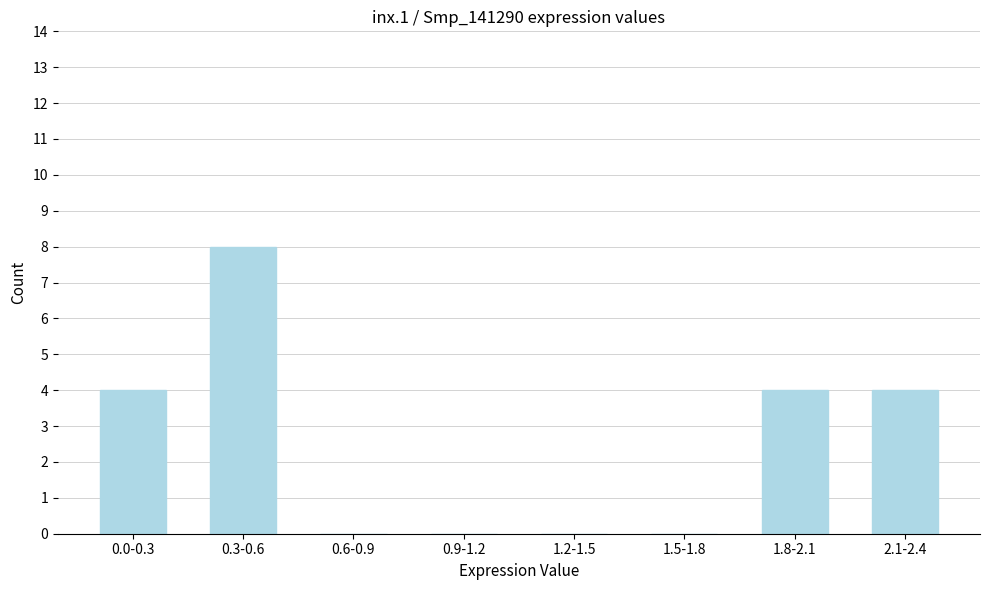

Reading left to right, transcribe all the data shown in this chart.

0.0-0.3=4	0.3-0.6=8	0.6-0.9=0	0.9-1.2=0	1.2-1.5=0	1.5-1.8=0	1.8-2.1=4	2.1-2.4=4